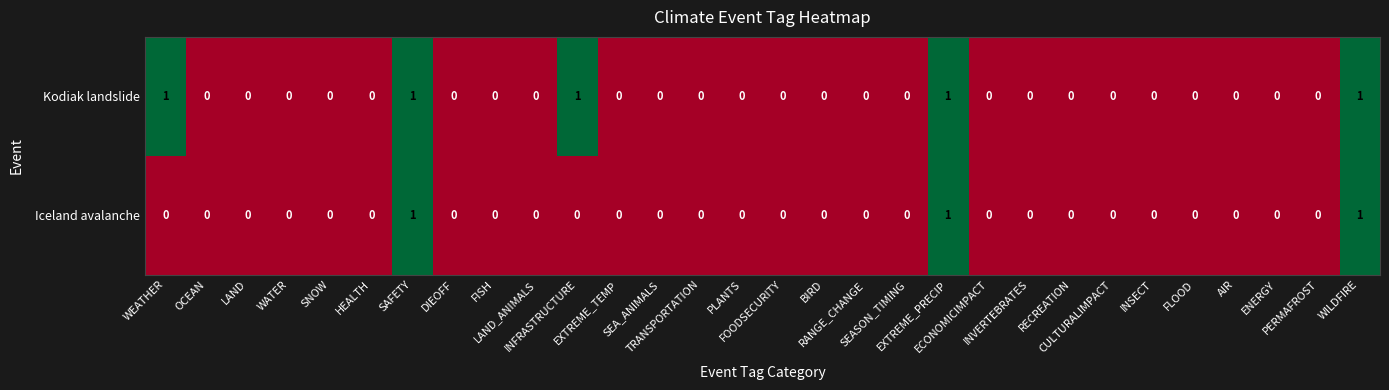

Rank the series by their average value, from lowest to highest.

Iceland avalanche, Kodiak landslide